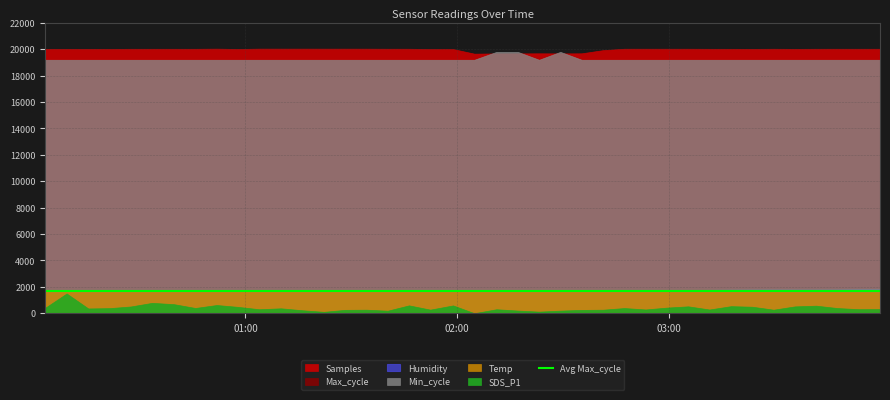

Reading left to right, transcribe all the data shown in this chart.

Samples: 2022/07/07 00:03:16=11013076.0	2022/07/07 00:09:18=11012931.0	2022/07/07 00:15:26=11013837.0	2022/07/07 00:21:28=11010363.0	2022/07/07 00:27:30=11016935.0	2022/07/07 00:33:33=11016954.0	2022/07/07 00:39:44=11016652.0	2022/07/07 00:45:48=11016768.0	2022/07/07 00:51:51=11022842.0	2022/07/07 00:57:53=11009788.0	2022/07/07 01:03:55=11023121.0	2022/07/07 01:10:04=11022872.0	2022/07/07 01:16:09=11022825.0	2022/07/07 01:22:13=11022468.0	2022/07/07 01:28:15=11022291.0	2022/07/07 01:34:19=11021691.0	2022/07/07 01:40:21=11018727.0	2022/07/07 01:46:23=11018284.0	2022/07/07 01:52:25=11007845.0	2022/07/07 01:58:53=11007030.0	2022/07/07 02:04:55=10813826.0	2022/07/07 02:11:12=10824551.0	2022/07/07 02:17:14=10824568.0	2022/07/07 02:23:17=10828394.0	2022/07/07 02:29:19=10824430.0	2022/07/07 02:35:21=10828779.0	2022/07/07 02:41:25=10960769.0	2022/07/07 02:47:27=11019424.0	2022/07/07 02:53:29=11019311.0	2022/07/07 02:59:32=11018954.0	2022/07/07 03:05:34=11018821.0	2022/07/07 03:11:36=11016342.0	2022/07/07 03:17:43=11015392.0	2022/07/07 03:23:45=11013923.0	2022/07/07 03:29:47=11017886.0	2022/07/07 03:35:49=11013711.0	2022/07/07 03:41:51=11017328.0	2022/07/07 03:47:53=11017731.0	2022/07/07 03:53:55=11017649.0	2022/07/07 03:59:58=11017332.0
Max_cycle: 2022/07/07 00:03:16=20034.0	2022/07/07 00:09:18=20487.0	2022/07/07 00:15:26=20026.0	2022/07/07 00:21:28=20073.0	2022/07/07 00:27:30=20018.0	2022/07/07 00:33:33=20018.0	2022/07/07 00:39:44=20342.0	2022/07/07 00:45:48=20056.0	2022/07/07 00:51:51=20045.0	2022/07/07 00:57:53=20010.0	2022/07/07 01:03:55=20044.0	2022/07/07 01:10:04=20057.0	2022/07/07 01:16:09=20041.0	2022/07/07 01:22:13=20057.0	2022/07/07 01:28:15=20022.0	2022/07/07 01:34:19=20406.0	2022/07/07 01:40:21=20030.0	2022/07/07 01:46:23=20018.0	2022/07/07 01:52:25=20044.0	2022/07/07 01:58:53=20026.0	2022/07/07 02:04:55=20294.0	2022/07/07 02:11:12=19927.0	2022/07/07 02:17:14=20046.0	2022/07/07 02:23:17=20057.0	2022/07/07 02:29:19=20050.0	2022/07/07 02:35:21=20027.0	2022/07/07 02:41:25=20383.0	2022/07/07 02:47:27=20021.0	2022/07/07 02:53:29=20345.0	2022/07/07 02:59:32=20394.0	2022/07/07 03:05:34=20046.0	2022/07/07 03:11:36=20044.0	2022/07/07 03:17:43=20053.0	2022/07/07 03:23:45=20383.0	2022/07/07 03:29:47=20327.0	2022/07/07 03:35:49=20018.0	2022/07/07 03:41:51=20432.0	2022/07/07 03:47:53=20413.0	2022/07/07 03:53:55=20391.0	2022/07/07 03:59:58=20318.0
Min_cycle: 2022/07/07 00:03:16=32.0	2022/07/07 00:09:18=32.0	2022/07/07 00:15:26=32.0	2022/07/07 00:21:28=32.0	2022/07/07 00:27:30=32.0	2022/07/07 00:33:33=32.0	2022/07/07 00:39:44=32.0	2022/07/07 00:45:48=32.0	2022/07/07 00:51:51=32.0	2022/07/07 00:57:53=32.0	2022/07/07 01:03:55=32.0	2022/07/07 01:10:04=32.0	2022/07/07 01:16:09=32.0	2022/07/07 01:22:13=32.0	2022/07/07 01:28:15=32.0	2022/07/07 01:34:19=32.0	2022/07/07 01:40:21=32.0	2022/07/07 01:46:23=32.0	2022/07/07 01:52:25=32.0	2022/07/07 01:58:53=32.0	2022/07/07 02:04:55=32.0	2022/07/07 02:11:12=33.0	2022/07/07 02:17:14=33.0	2022/07/07 02:23:17=32.0	2022/07/07 02:29:19=33.0	2022/07/07 02:35:21=32.0	2022/07/07 02:41:25=32.0	2022/07/07 02:47:27=32.0	2022/07/07 02:53:29=32.0	2022/07/07 02:59:32=32.0	2022/07/07 03:05:34=32.0	2022/07/07 03:11:36=32.0	2022/07/07 03:17:43=32.0	2022/07/07 03:23:45=32.0	2022/07/07 03:29:47=32.0	2022/07/07 03:35:49=32.0	2022/07/07 03:41:51=32.0	2022/07/07 03:47:53=32.0	2022/07/07 03:53:55=32.0	2022/07/07 03:59:58=32.0
SDS_P1: 2022/07/07 00:03:16=2.1	2022/07/07 00:09:18=7.5	2022/07/07 00:15:26=1.8	2022/07/07 00:21:28=1.9	2022/07/07 00:27:30=2.5	2022/07/07 00:33:33=3.9	2022/07/07 00:39:44=3.4	2022/07/07 00:45:48=2.0	2022/07/07 00:51:51=3.1	2022/07/07 00:57:53=2.4	2022/07/07 01:03:55=1.5	2022/07/07 01:10:04=1.9	2022/07/07 01:16:09=1.1	2022/07/07 01:22:13=0.5	2022/07/07 01:28:15=1.3	2022/07/07 01:34:19=1.3	2022/07/07 01:40:21=0.9	2022/07/07 01:46:23=3.0	2022/07/07 01:52:25=1.4	2022/07/07 01:58:53=3.0	2022/07/07 02:04:55=0.0	2022/07/07 02:11:12=1.5	2022/07/07 02:17:14=1.0	2022/07/07 02:23:17=0.6	2022/07/07 02:29:19=1.0	2022/07/07 02:35:21=1.2	2022/07/07 02:41:25=1.3	2022/07/07 02:47:27=1.9	2022/07/07 02:53:29=1.4	2022/07/07 02:59:32=2.1	2022/07/07 03:05:34=2.6	2022/07/07 03:11:36=1.4	2022/07/07 03:17:43=2.7	2022/07/07 03:23:45=2.5	2022/07/07 03:29:47=1.3	2022/07/07 03:35:49=2.6	2022/07/07 03:41:51=2.9	2022/07/07 03:47:53=1.9	2022/07/07 03:53:55=1.5	2022/07/07 03:59:58=1.6
Humidity: 2022/07/07 00:03:16=57.8	2022/07/07 00:09:18=57.9	2022/07/07 00:15:26=57.8	2022/07/07 00:21:28=57.9	2022/07/07 00:27:30=58.8	2022/07/07 00:33:33=58.7	2022/07/07 00:39:44=58.9	2022/07/07 00:45:48=59.9	2022/07/07 00:51:51=59.8	2022/07/07 00:57:53=59.7	2022/07/07 01:03:55=59.7	2022/07/07 01:10:04=59.7	2022/07/07 01:16:09=59.6	2022/07/07 01:22:13=59.6	2022/07/07 01:28:15=59.9	2022/07/07 01:34:19=59.9	2022/07/07 01:40:21=59.9	2022/07/07 01:46:23=59.8	2022/07/07 01:52:25=59.9	2022/07/07 01:58:53=60.1	2022/07/07 02:04:55=60.0	2022/07/07 02:11:12=59.9	2022/07/07 02:17:14=60.4	2022/07/07 02:23:17=60.3	2022/07/07 02:29:19=60.1	2022/07/07 02:35:21=60.4	2022/07/07 02:41:25=60.7	2022/07/07 02:47:27=60.9	2022/07/07 02:53:29=61.2	2022/07/07 02:59:32=61.8	2022/07/07 03:05:34=62.4	2022/07/07 03:11:36=62.7	2022/07/07 03:17:43=63.5	2022/07/07 03:23:45=64.0	2022/07/07 03:29:47=64.2	2022/07/07 03:35:49=64.1	2022/07/07 03:41:51=64.1	2022/07/07 03:47:53=64.3	2022/07/07 03:53:55=65.2	2022/07/07 03:59:58=65.4
Temp: 2022/07/07 00:03:16=28.8	2022/07/07 00:09:18=28.8	2022/07/07 00:15:26=28.8	2022/07/07 00:21:28=28.7	2022/07/07 00:27:30=28.8	2022/07/07 00:33:33=28.8	2022/07/07 00:39:44=28.8	2022/07/07 00:45:48=28.6	2022/07/07 00:51:51=28.7	2022/07/07 00:57:53=28.7	2022/07/07 01:03:55=28.6	2022/07/07 01:10:04=28.6	2022/07/07 01:16:09=28.6	2022/07/07 01:22:13=28.6	2022/07/07 01:28:15=28.5	2022/07/07 01:34:19=28.6	2022/07/07 01:40:21=28.6	2022/07/07 01:46:23=28.6	2022/07/07 01:52:25=28.6	2022/07/07 01:58:53=28.5	2022/07/07 02:04:55=28.3	2022/07/07 02:11:12=28.4	2022/07/07 02:17:14=28.3	2022/07/07 02:23:17=28.3	2022/07/07 02:29:19=28.3	2022/07/07 02:35:21=28.1	2022/07/07 02:41:25=28.0	2022/07/07 02:47:27=27.9	2022/07/07 02:53:29=27.9	2022/07/07 02:59:32=27.8	2022/07/07 03:05:34=27.8	2022/07/07 03:11:36=27.6	2022/07/07 03:17:43=27.5	2022/07/07 03:23:45=27.4	2022/07/07 03:29:47=27.3	2022/07/07 03:35:49=27.2	2022/07/07 03:41:51=27.0	2022/07/07 03:47:53=26.9	2022/07/07 03:53:55=26.8	2022/07/07 03:59:58=26.8